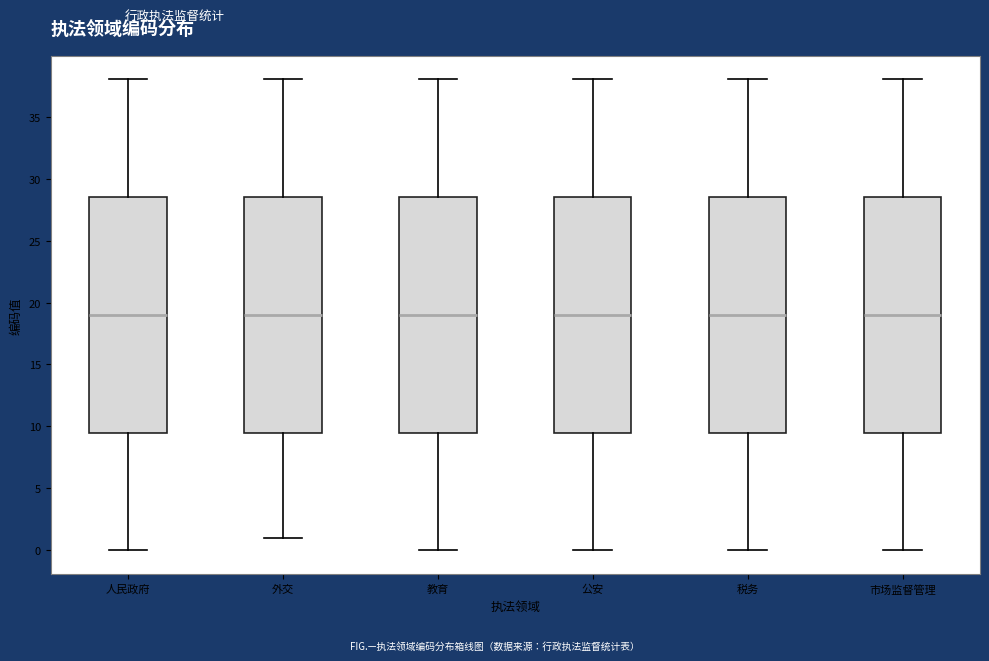

Reading left to right, read every box against the y-axis: the position of its median line, the range the box covers, and the ends of its whiskers. The values are not printed on the chart, so give them approximately, as read against the axis.

人民政府: median 19.0, box 9.5 to 28.5, whiskers 0.0 to 38.0
外交: median 19.0, box 9.5 to 28.5, whiskers 1.0 to 38.0
教育: median 19.0, box 9.5 to 28.5, whiskers 0.0 to 38.0
公安: median 19.0, box 9.5 to 28.5, whiskers 0.0 to 38.0
税务: median 19.0, box 9.5 to 28.5, whiskers 0.0 to 38.0
市场监督管理: median 19.0, box 9.5 to 28.5, whiskers 0.0 to 38.0